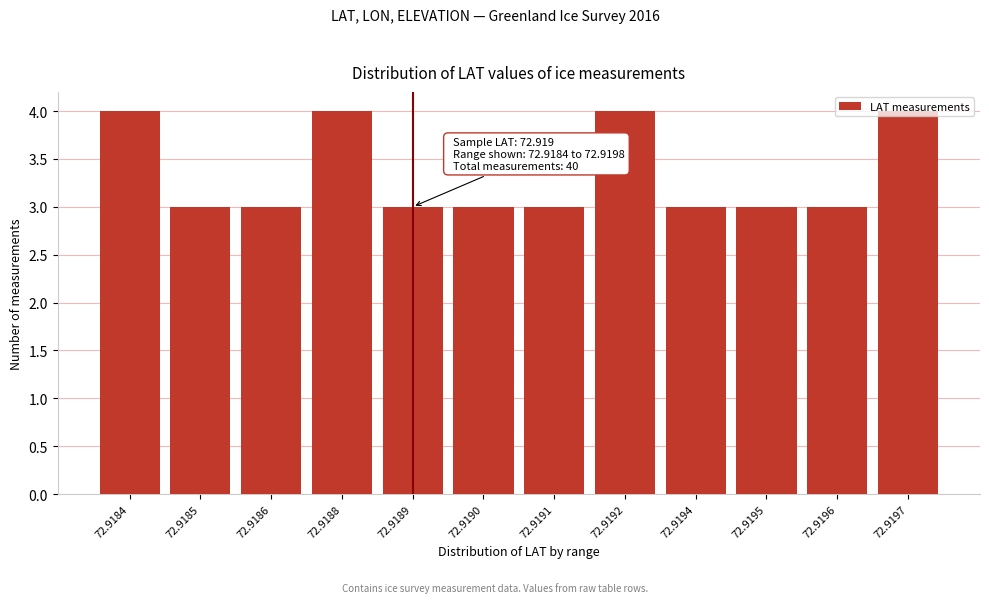

What is the smallest value displayed?

3